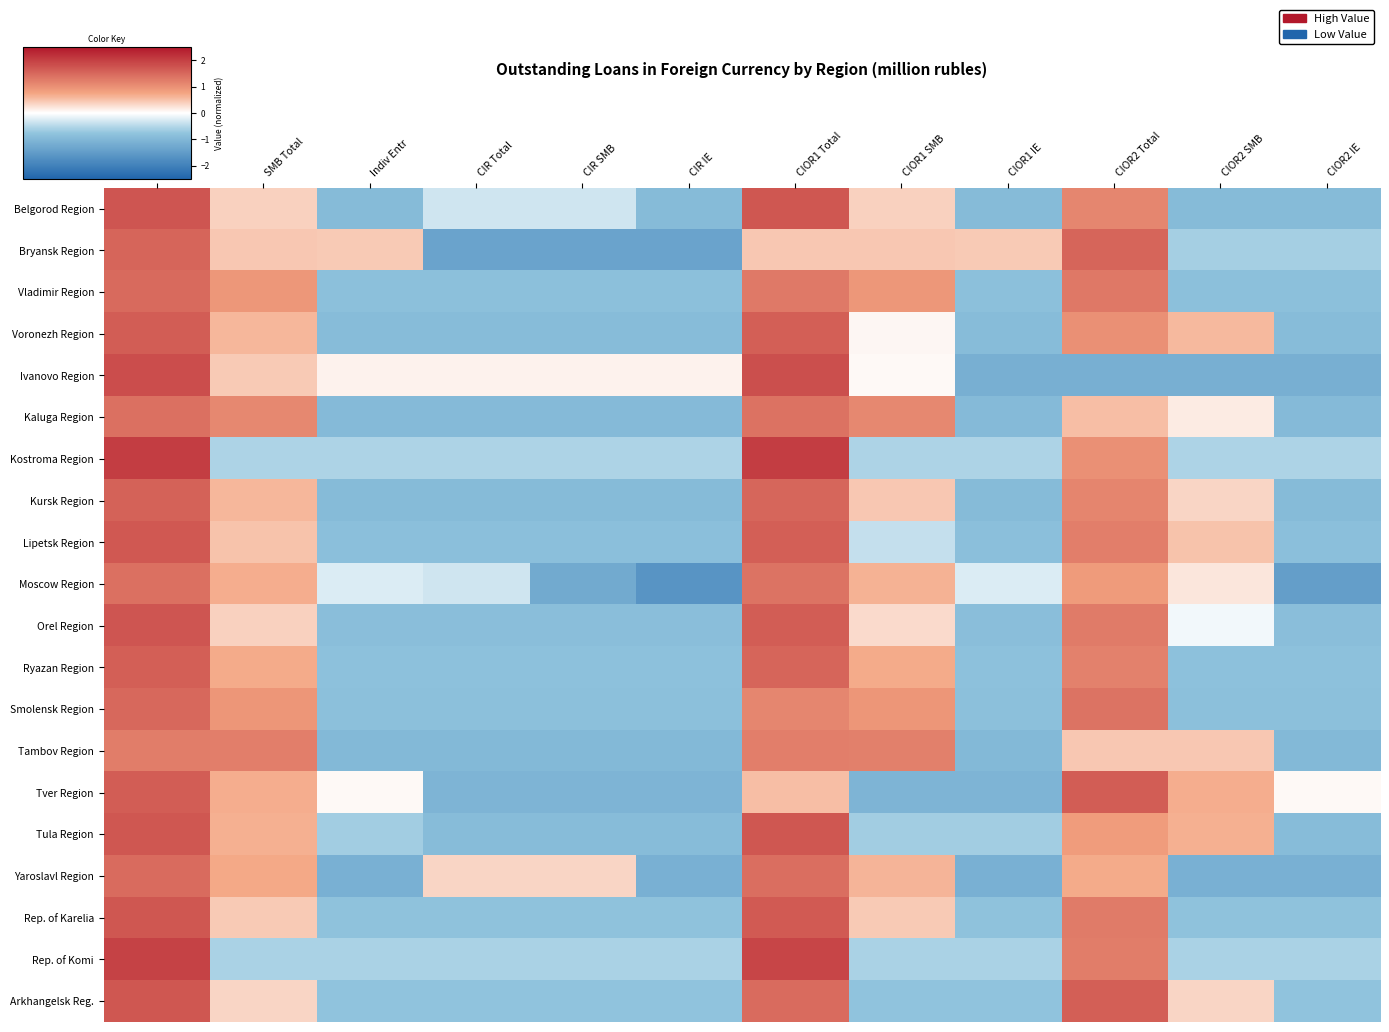

Which label corresponds to the smallest value in the chart?

CIR IE